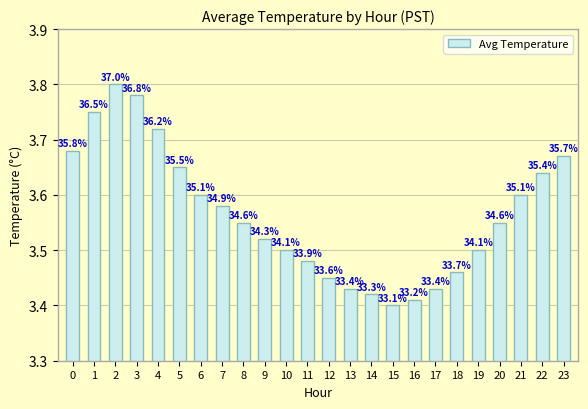

How many bars are there in total?

24